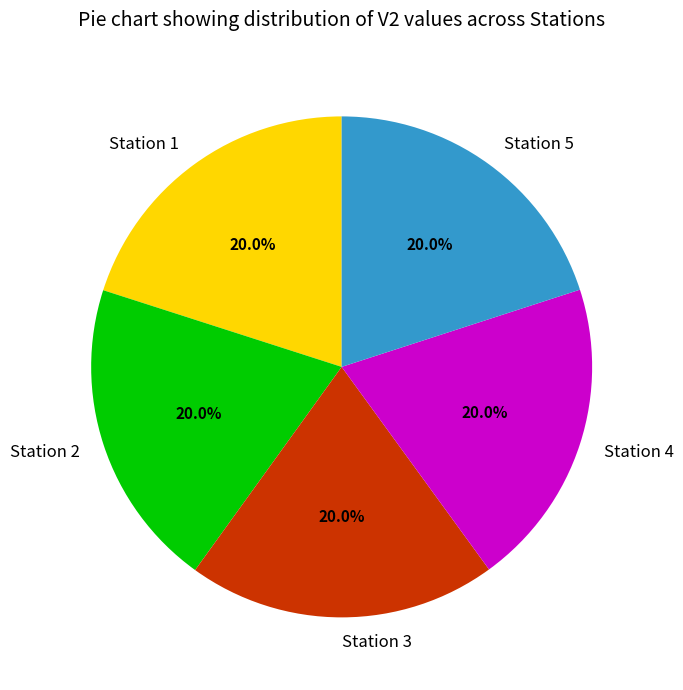

How much of the chart is everything except Station 2?

80.0%